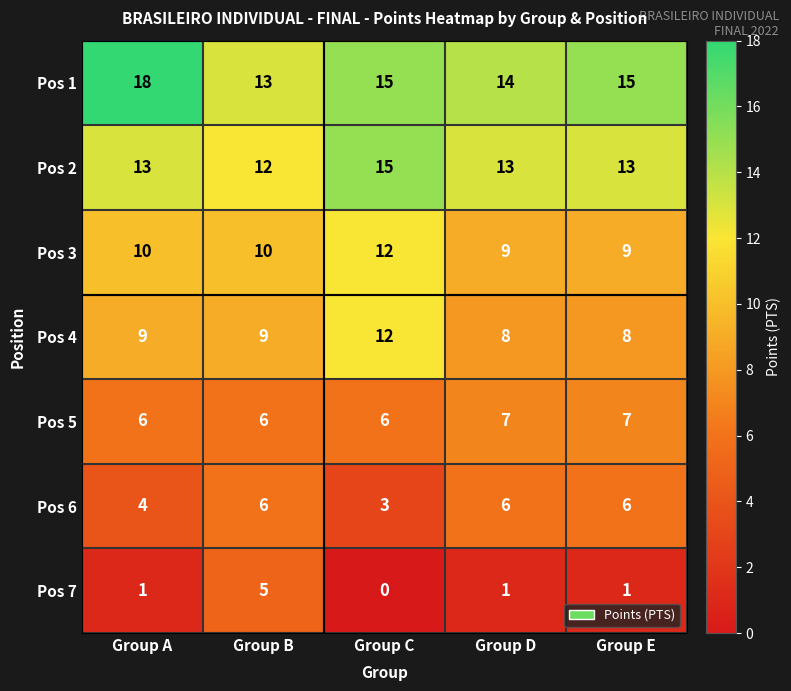

Which category has the lowest value across all series?

Group C